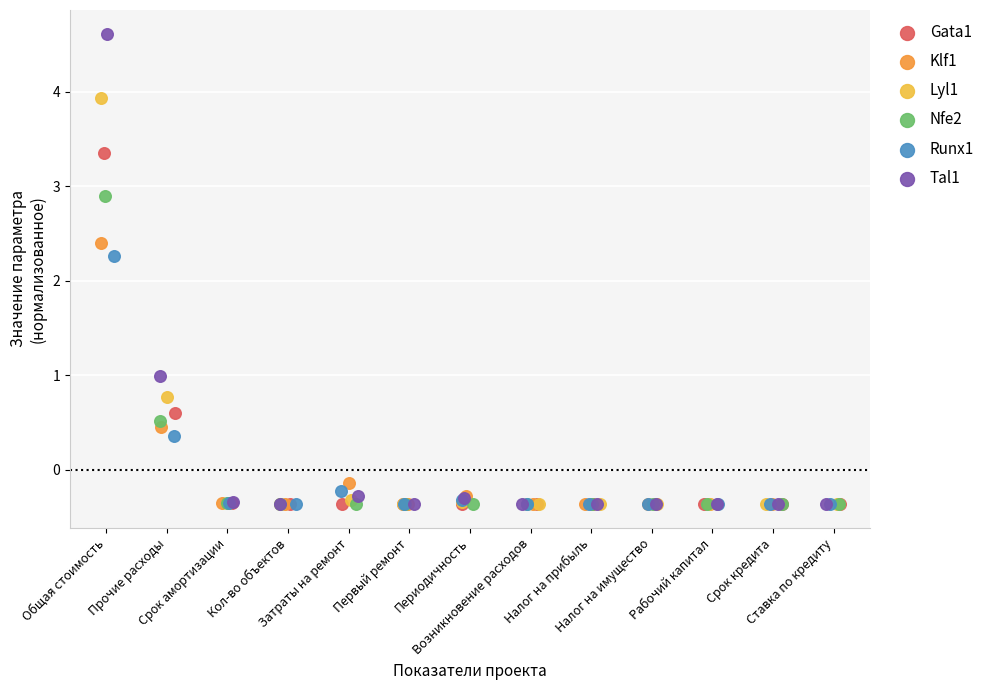

Which series contains the highest Y value?

Tal1